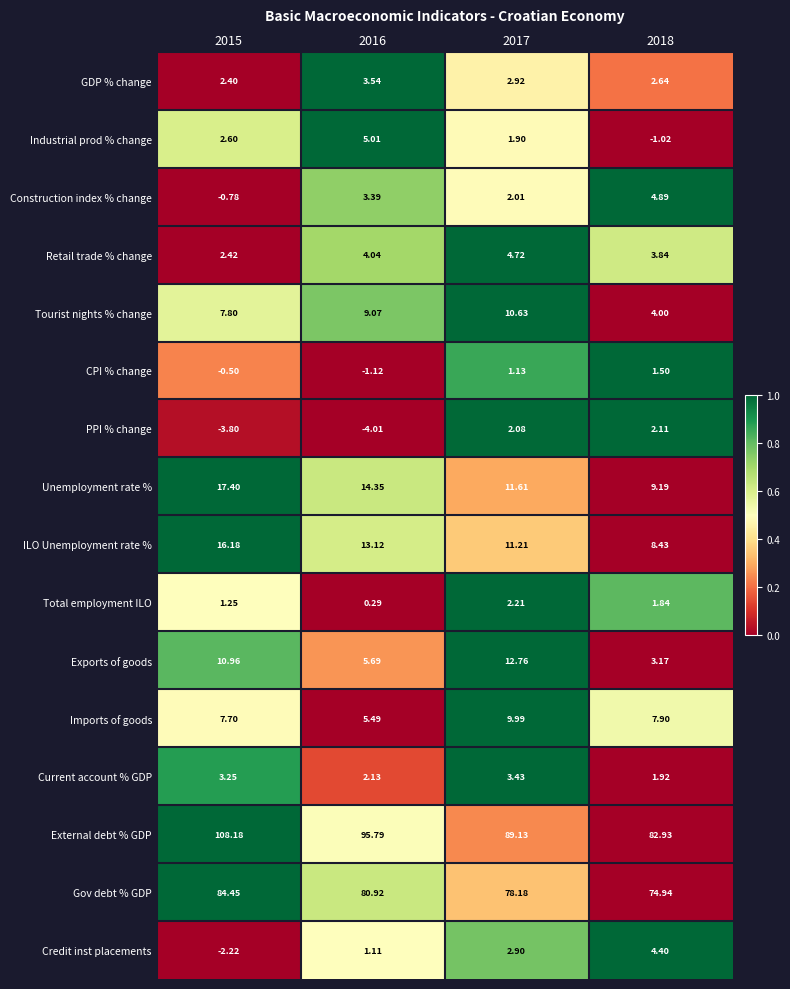

List the series in order of their peak value, highest first.

External debt % GDP, Gov debt % GDP, Unemployment rate %, ILO Unemployment rate %, Exports of goods, Tourist nights % change, Imports of goods, Industrial prod % change, Construction index % change, Retail trade % change, Credit inst placements, GDP % change, Current account % GDP, Total employment ILO, PPI % change, CPI % change